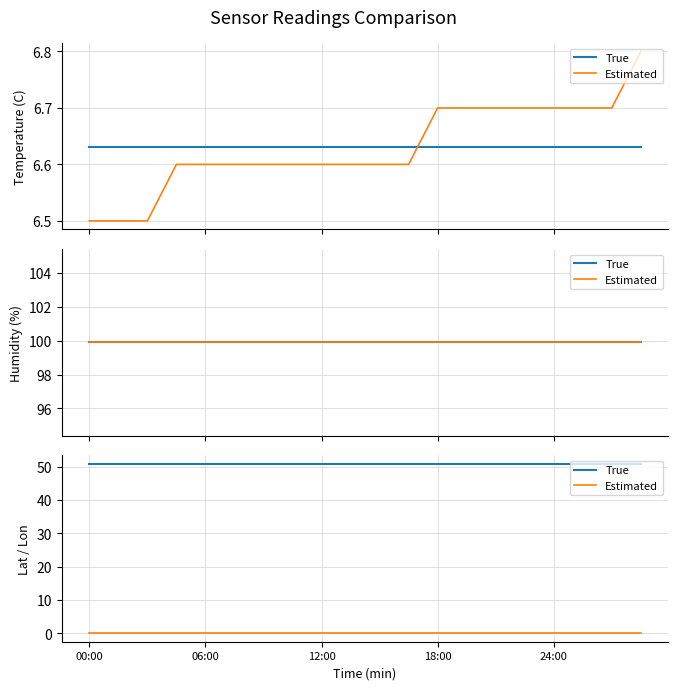

What is the total value across all series at 18:00?

50.8